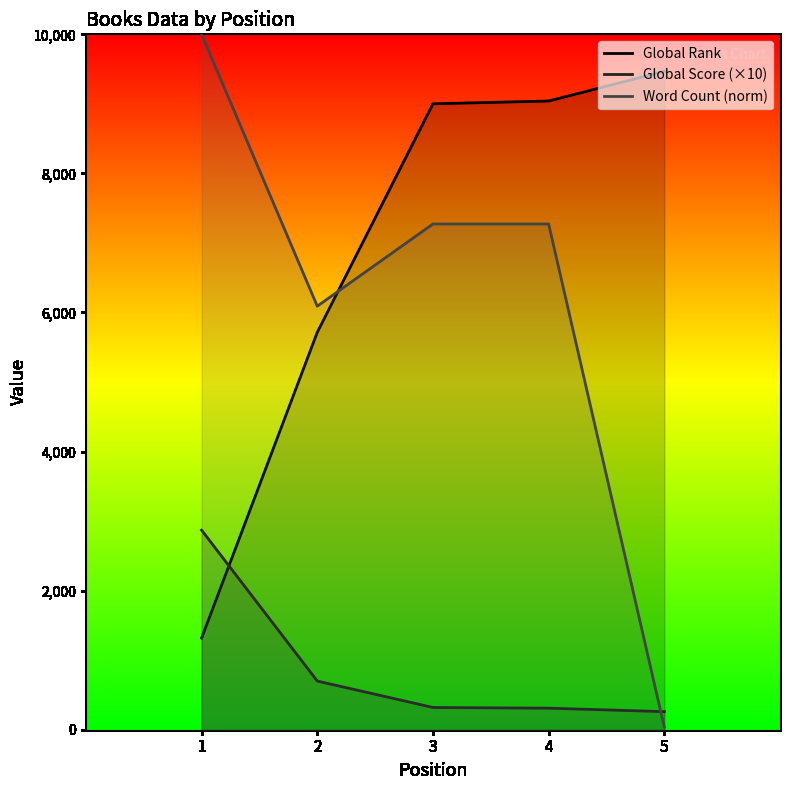

Which has a higher value, 5 or 3?

5